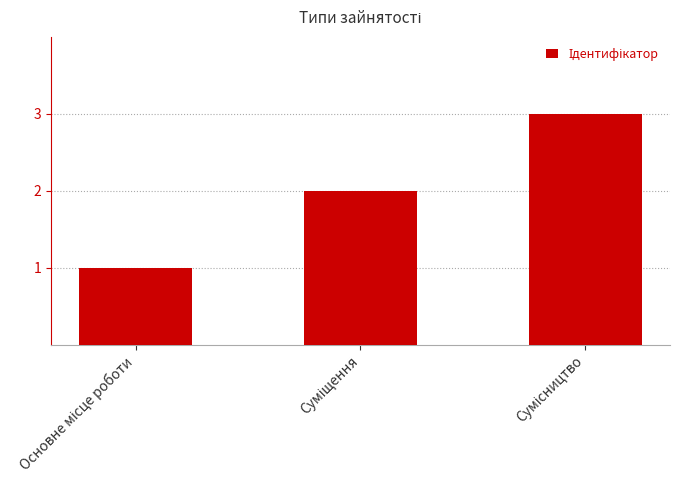

What is the greatest value displayed?

3